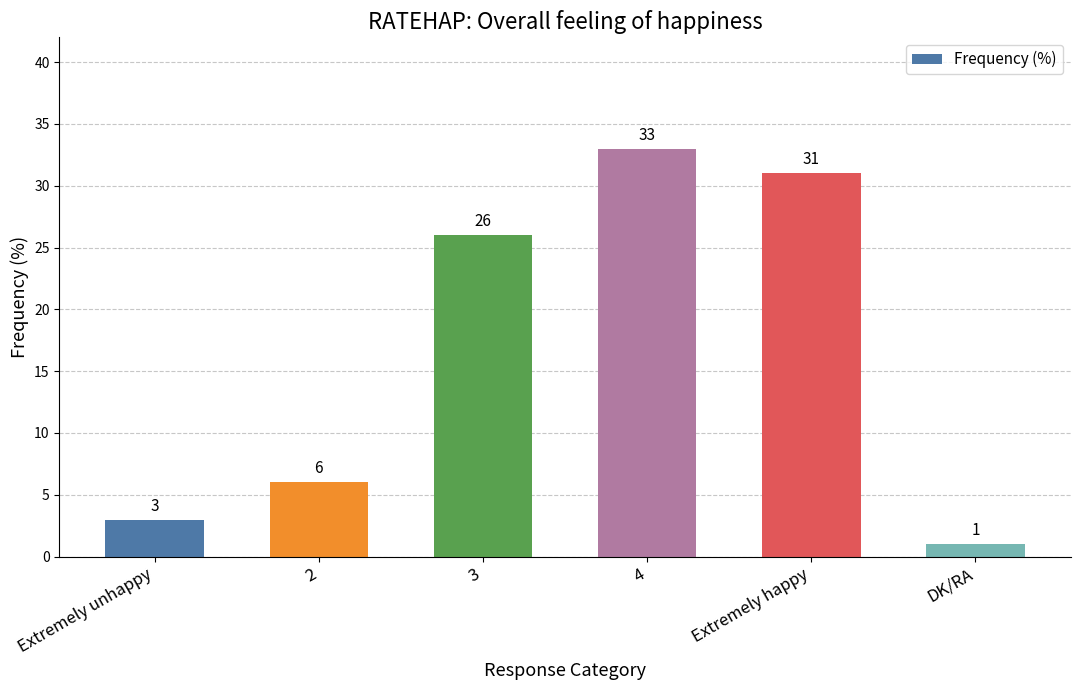

What is the value of the 4th bar from the left?

33